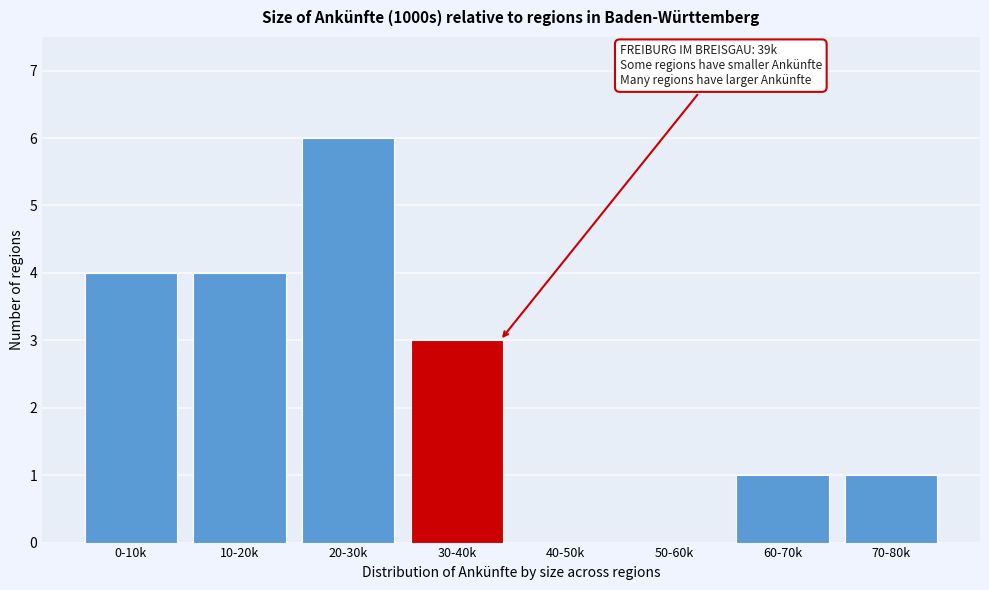

Reading right to left, what are all the values shown in this chart?

70-80k=1	60-70k=1	50-60k=0	40-50k=0	30-40k=3	20-30k=6	10-20k=4	0-10k=4